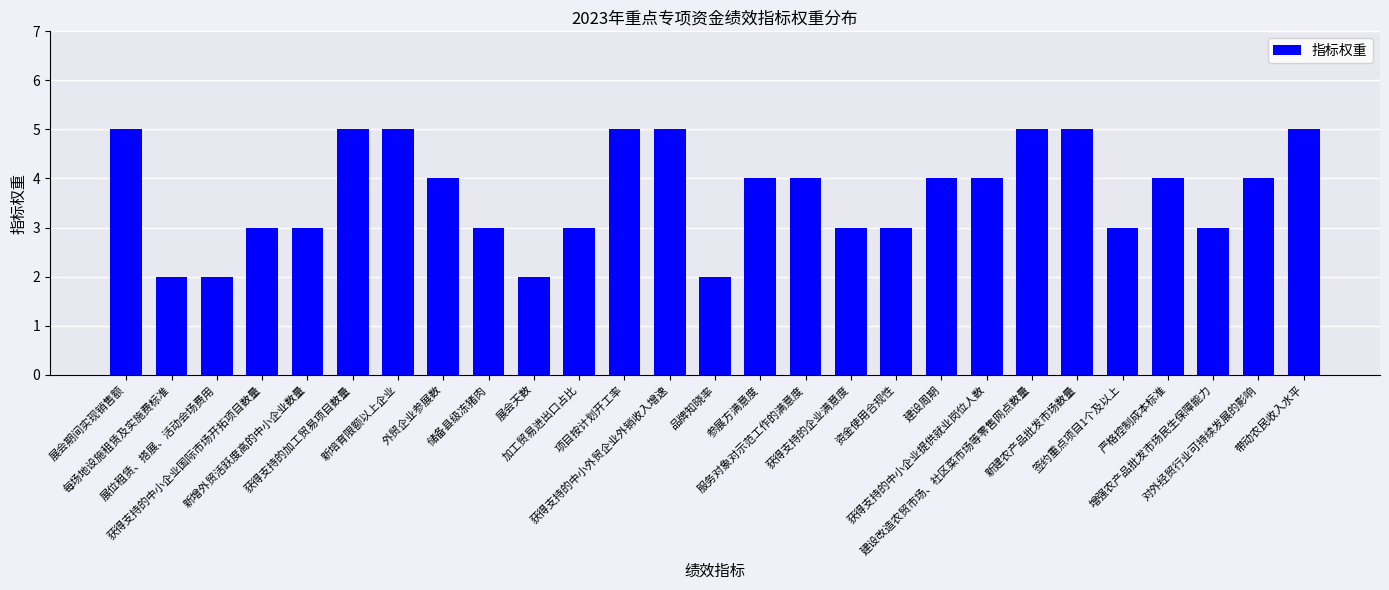

How many values are between 3 and 5?

23